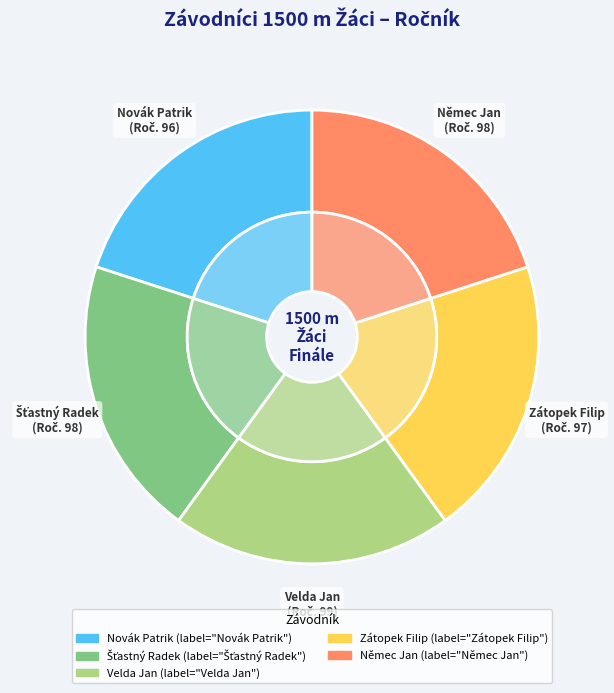

What percentage is the Němec Jan slice, to the nearest percent?

20%